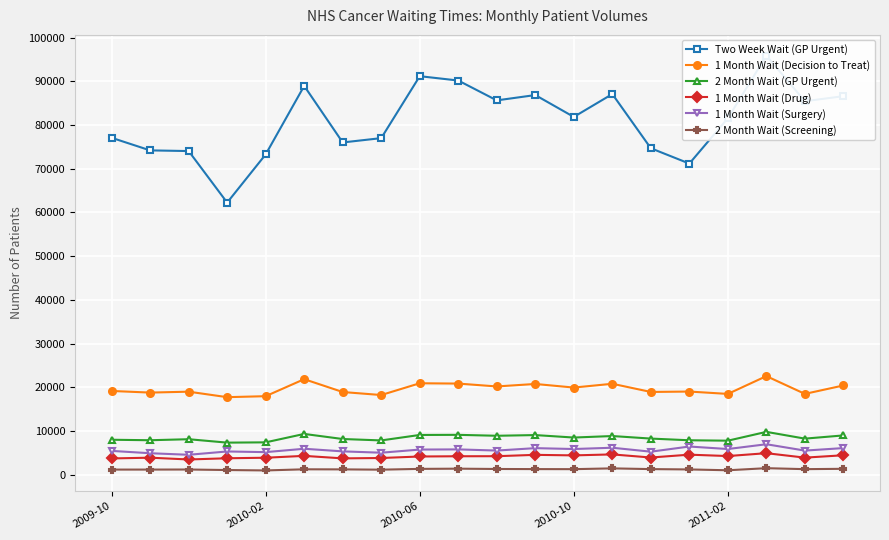

How many interior local valleys does the 1 Month Wait (Surgery) series have?

8